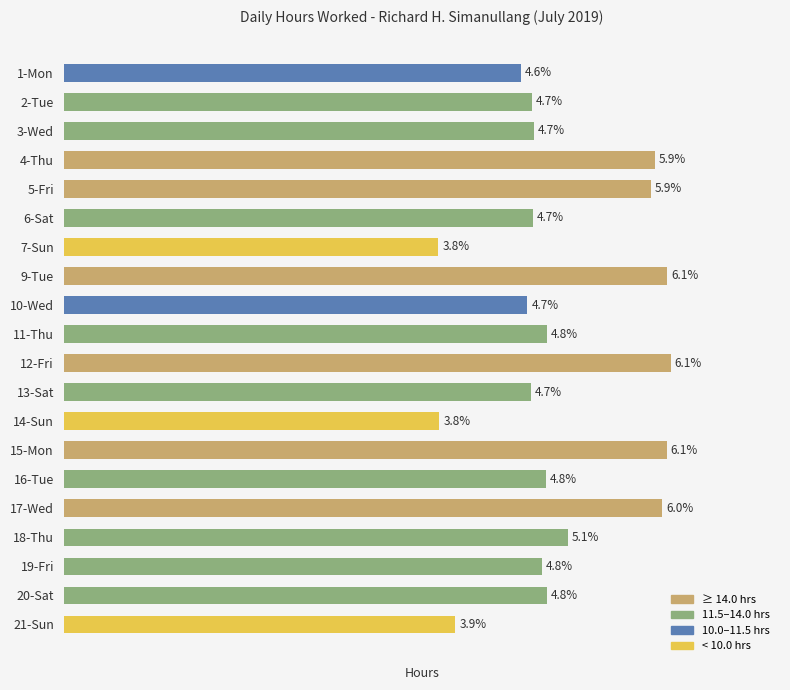

Does the chart contain any negative values?

No